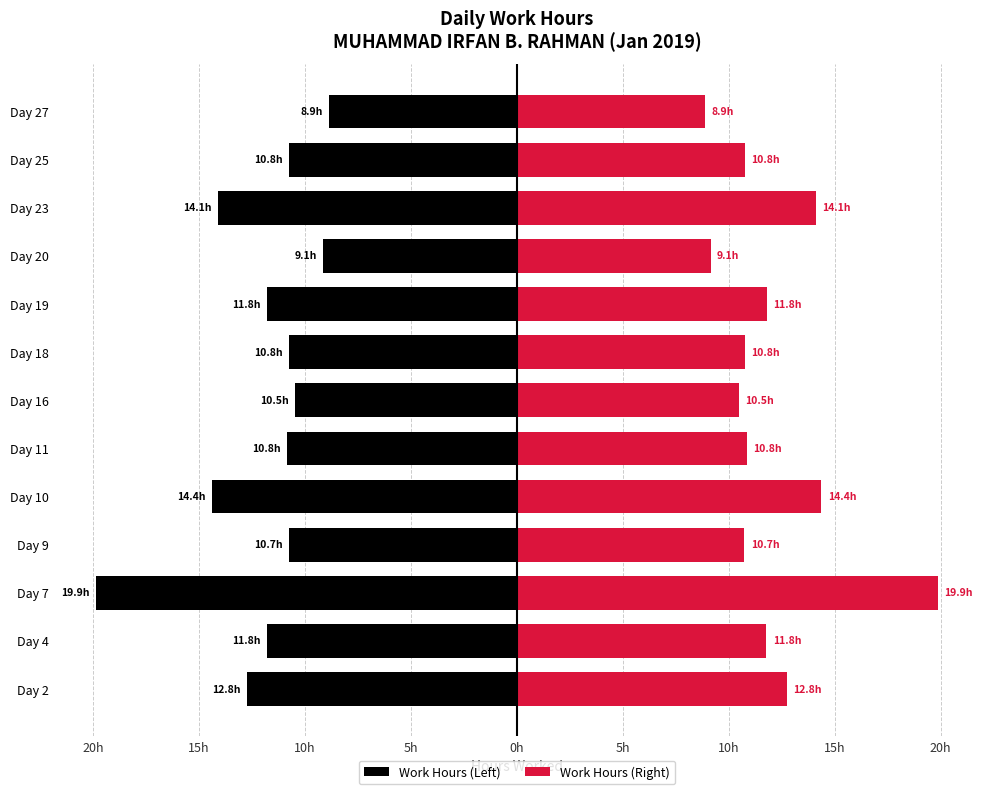

What is the value of the Work Hours (Left) bar at the 10th from the left?

-9.1